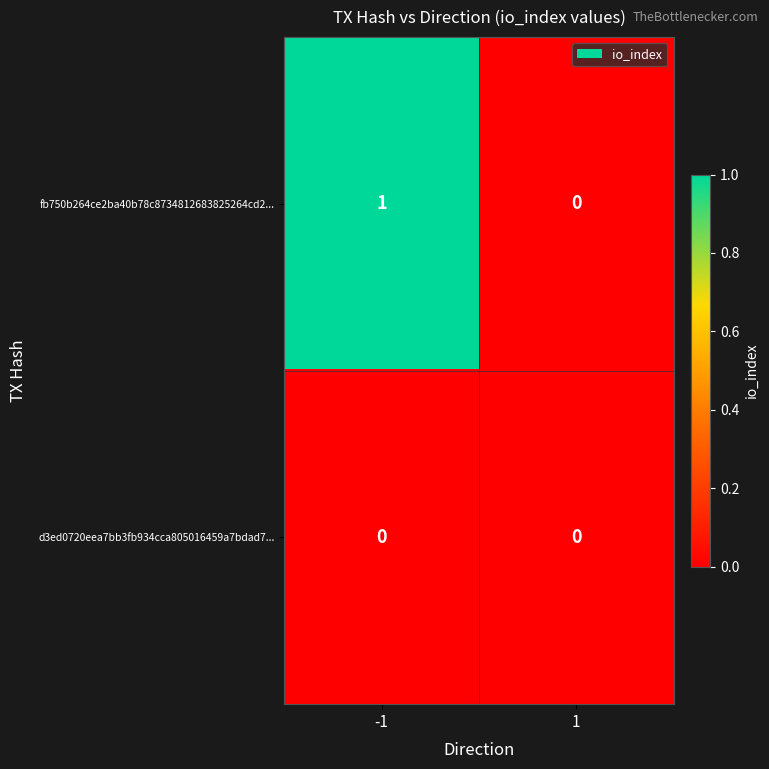

At -1, list the series in order from smallest to largest.

d3ed0720eea7bb3fb934cca805016459a7bdad7..., fb750b264ce2ba40b78c8734812683825264cd2...